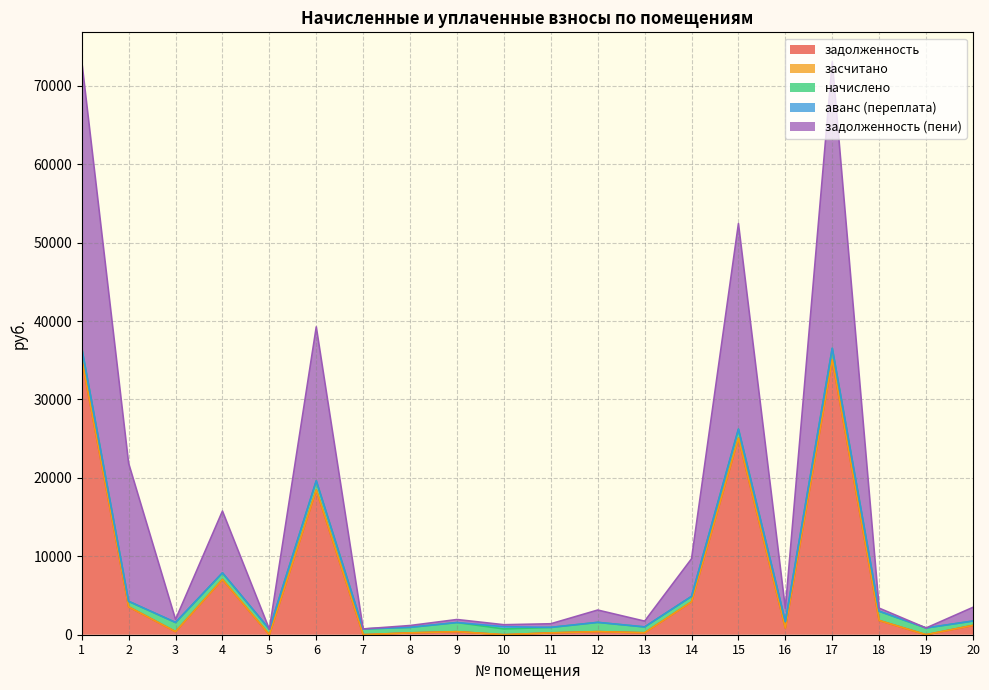

Which category has the highest value in the задолженность (пени) series?

1